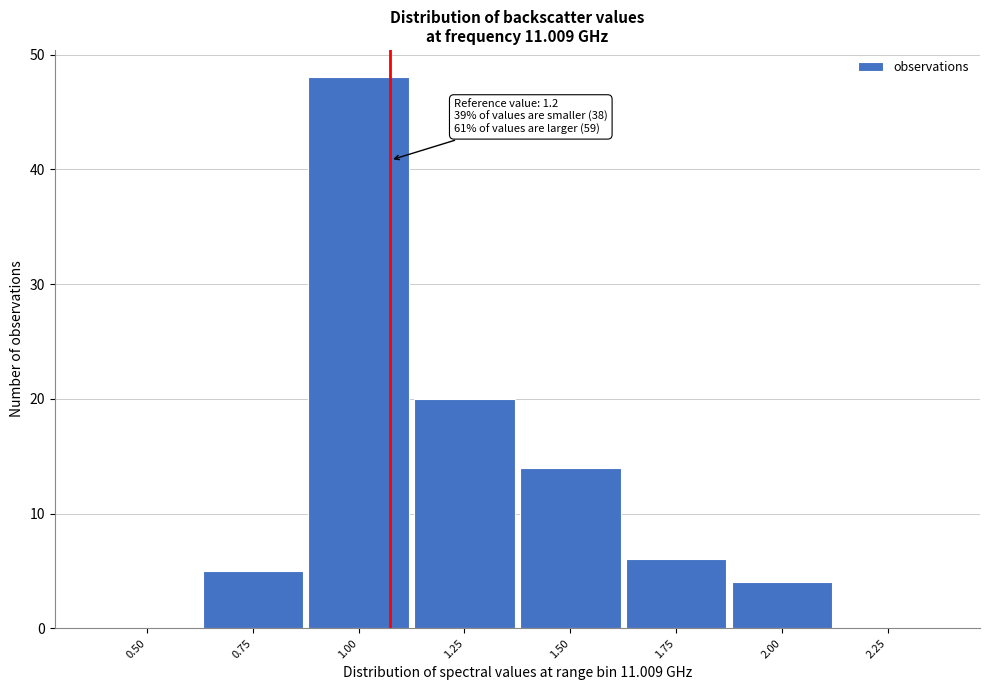

Reading right to left, transcribe all the data shown in this chart.

2.25=0	2.00=4	1.75=6	1.50=14	1.25=20	1.00=48	0.75=5	0.50=0